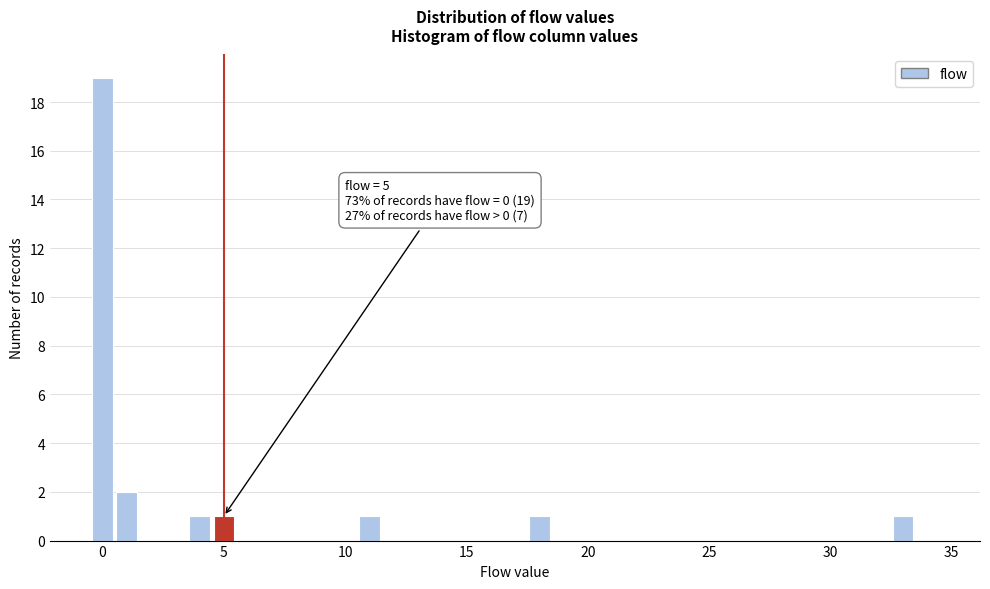

Around what value on the x-axis is the tallest bar? Give the approximate position of its centre, as read against the axis.

0.0